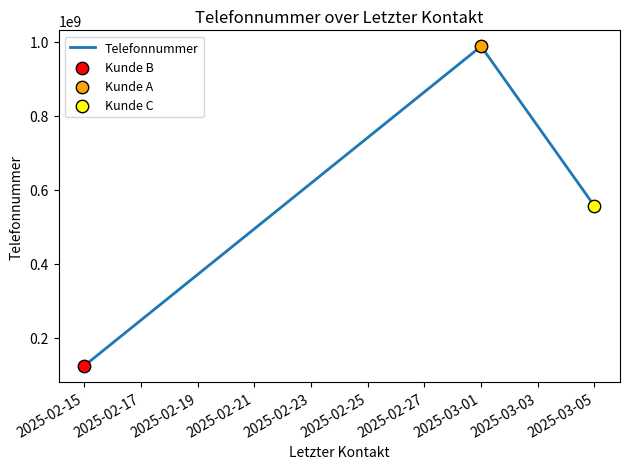

Which has a higher value, 2025-03-05 or 2025-02-15?

2025-03-05